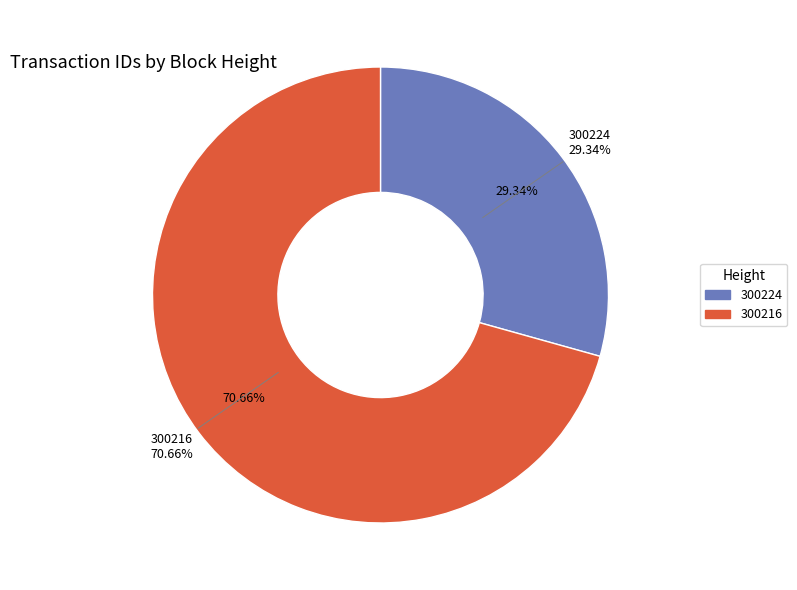

Rank the categories by value from highest to lowest.

300216, 300224